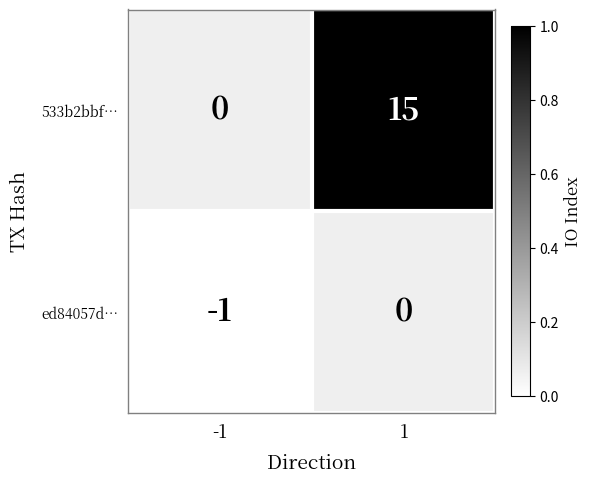

The value of ed84057d… at -1 is -1. True or false?

True